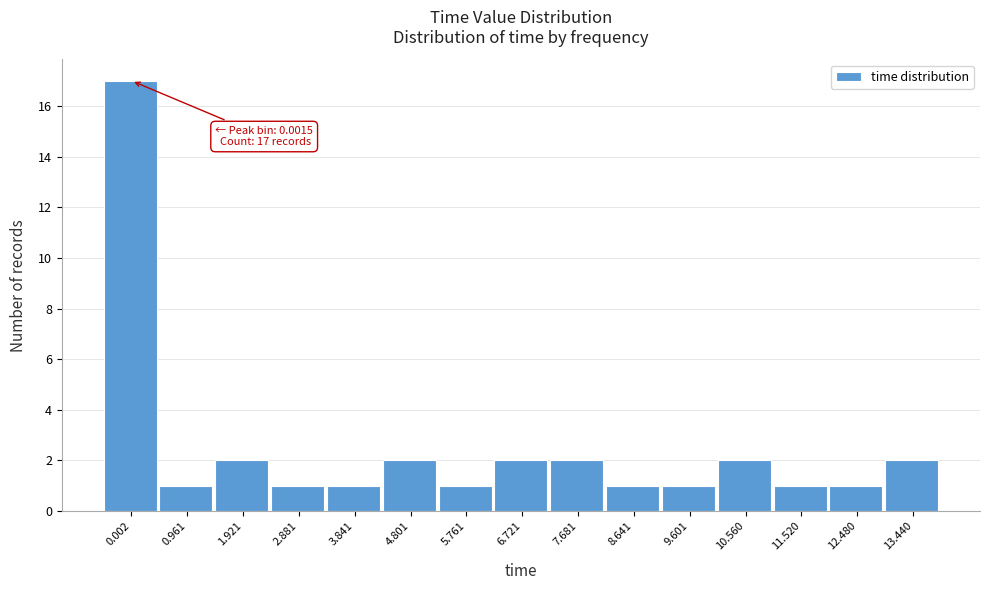

Reading left to right, extract all data points from this chart.

0.002=17	0.961=1	1.921=2	2.881=1	3.841=1	4.801=2	5.761=1	6.721=2	7.681=2	8.641=1	9.601=1	10.560=2	11.520=1	12.480=1	13.440=2